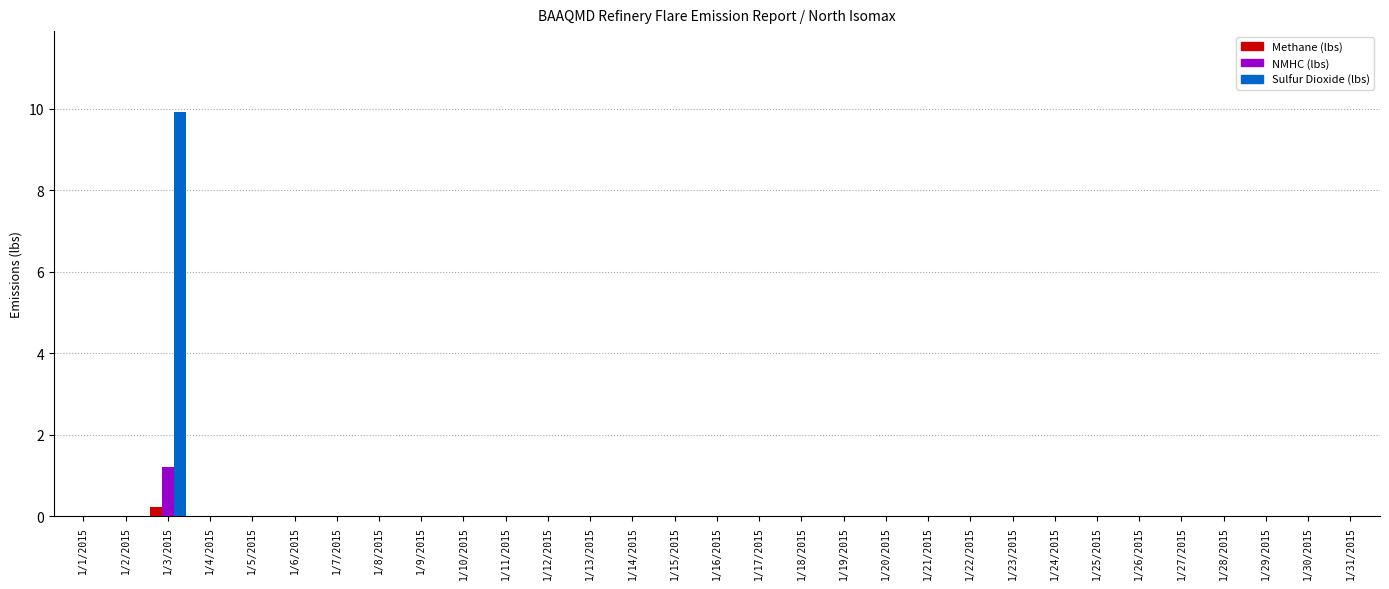

Is the value of Sulfur Dioxide (lbs) at 1/3/2015 greater than the value of Methane (lbs) at 1/20/2015?

Yes